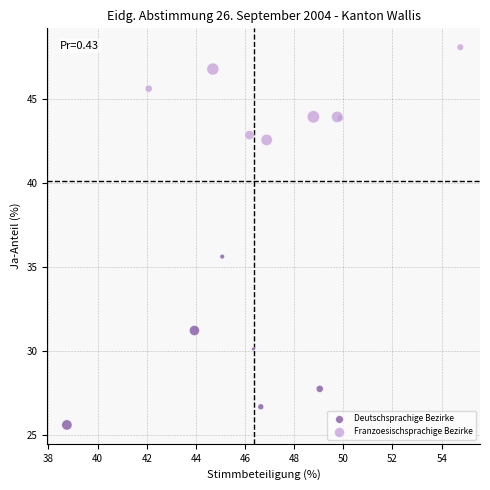

Which series reaches the minimum Y coordinate?

Deutschsprachige Bezirke